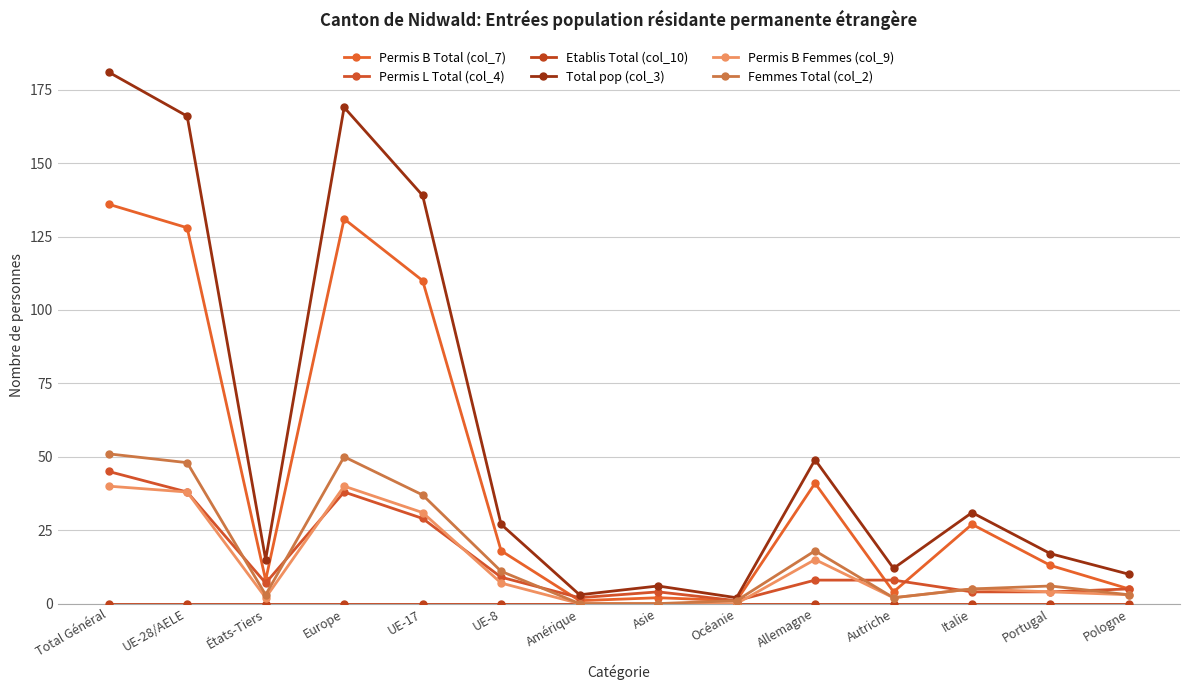

At which category does Permis B Total (col_7) reach its first local peak?

Europe